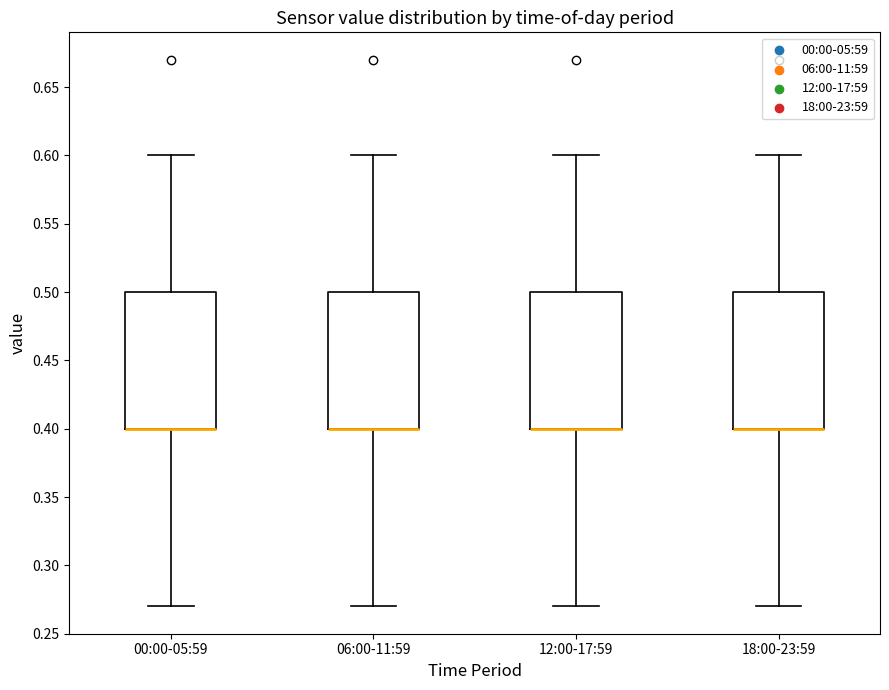

Reading left to right, read every box against the y-axis: the position of its median line, the range the box covers, and the ends of its whiskers. The values are not printed on the chart, so give them approximately, as read against the axis.

00:00-05:59: median 0.40 (drawn on the box's lower edge), box 0.40 to 0.50, whiskers 0.27 to 0.60
06:00-11:59: median 0.40 (drawn on the box's lower edge), box 0.40 to 0.50, whiskers 0.27 to 0.60
12:00-17:59: median 0.40 (drawn on the box's lower edge), box 0.40 to 0.50, whiskers 0.27 to 0.60
18:00-23:59: median 0.40 (drawn on the box's lower edge), box 0.40 to 0.50, whiskers 0.27 to 0.60